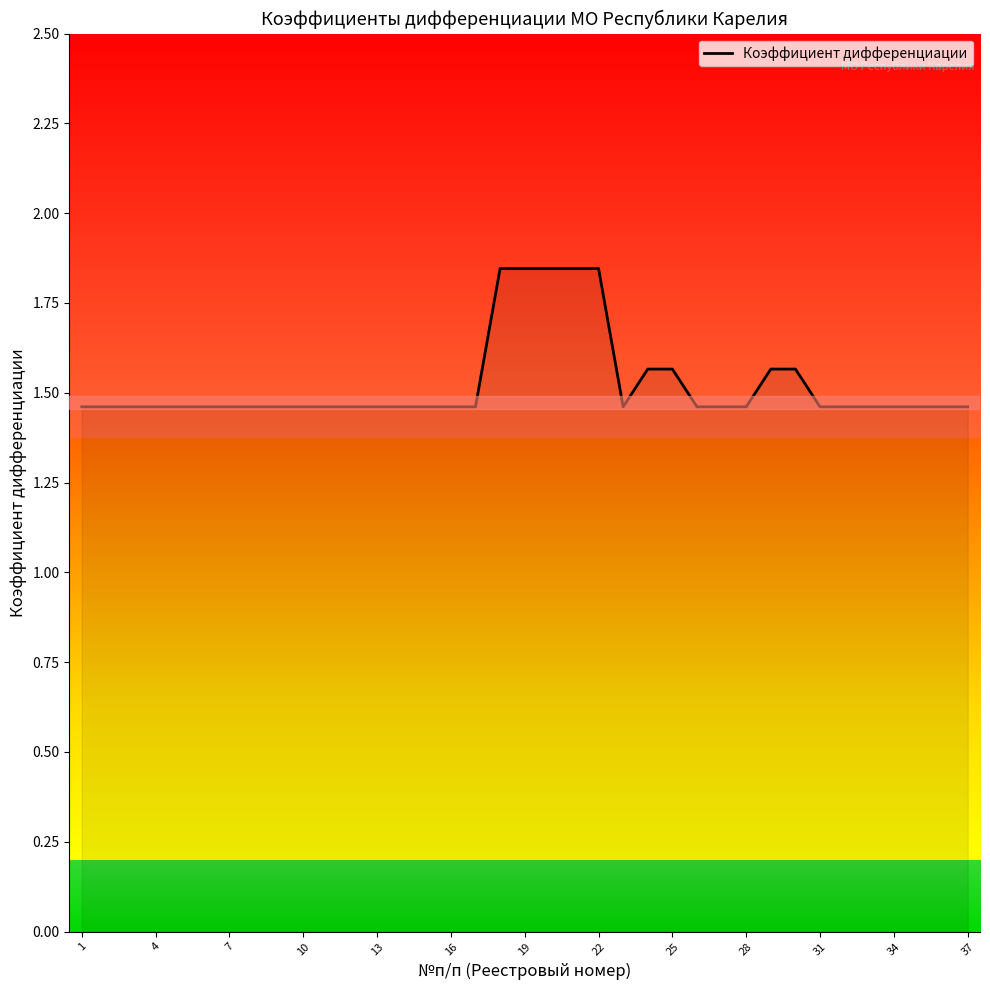

Is it true that Коэффициент дифференциации equals 0.6 at 37?

False